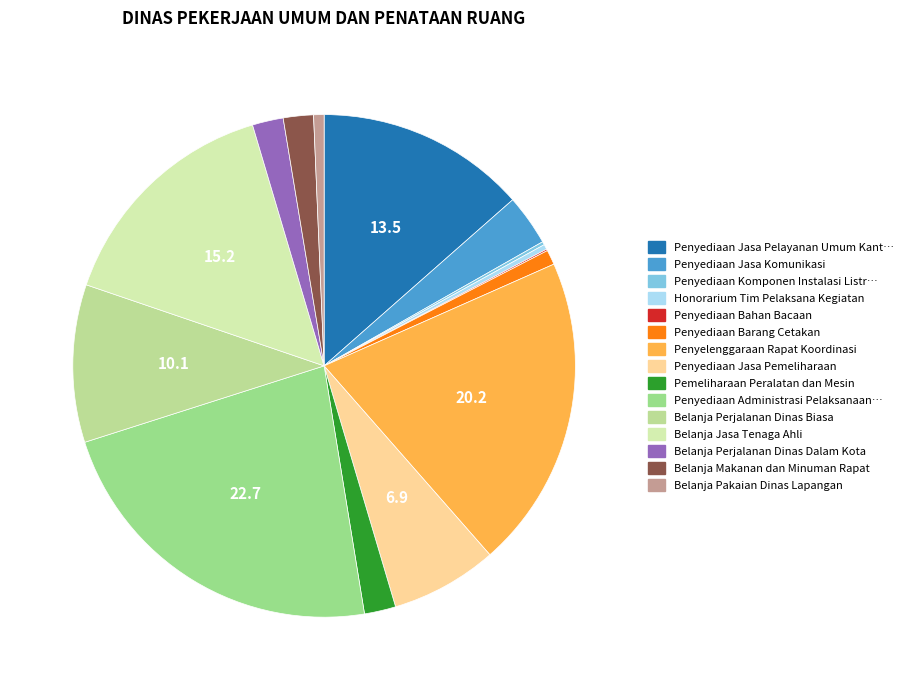

Rank the categories by value from highest to lowest.

Penyediaan Administrasi Pelaksanaan Tugas, Penyelenggaraan Rapat Koordinasi, Belanja Jasa Tenaga Ahli, Penyediaan Jasa Pelayanan Umum Kantor, Belanja Perjalanan Dinas Biasa, Penyediaan Jasa Pemeliharaan, Penyediaan Jasa Komunikasi, Pemeliharaan Peralatan dan Mesin, Belanja Perjalanan Dinas Dalam Kota, Belanja Makanan dan Minuman Rapat, Penyediaan Barang Cetakan, Belanja Pakaian Dinas Lapangan, Honorarium Tim Pelaksana Kegiatan, Penyediaan Komponen Instalasi Listrik, Penyediaan Bahan Bacaan